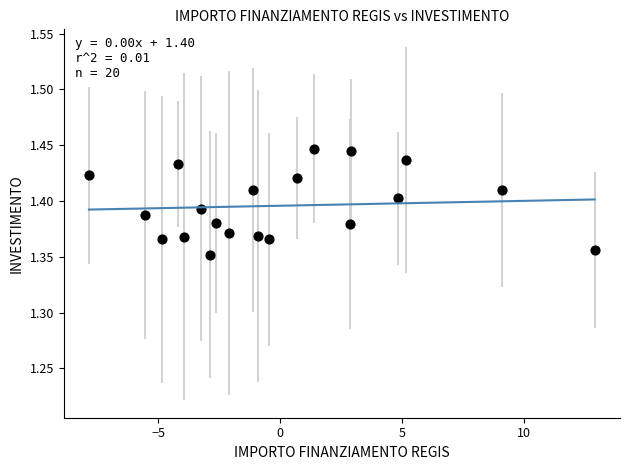

What is the range of X values (max minus min)?

20.8